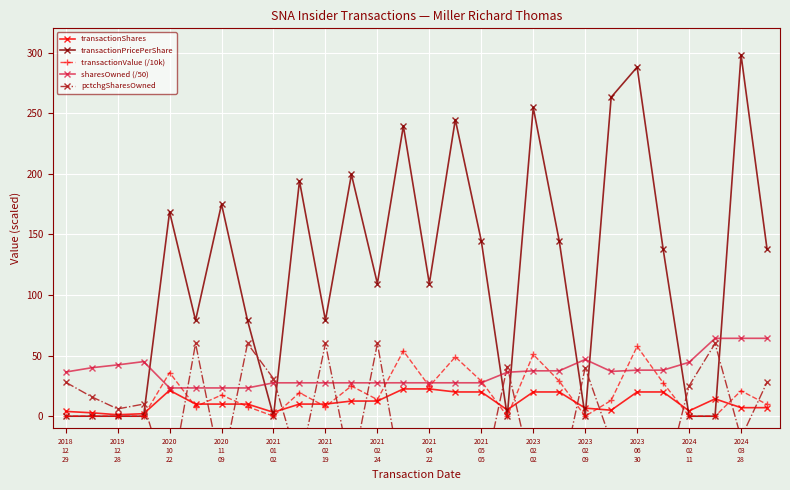

Reading left to right, what are all the values shown in this chart?

transactionShares: 4.0	2.8	1.2	2.1	21.4	10.0	10.0	10.0	3.2	10.0	10.0	12.5	12.5	22.5	22.5	20.0	20.0	5.2	20.0	20.0	6.7	5.0	20.0	20.0	4.4	14.3	7.0	7.0
transactionPricePerShare: 0.0	0.0	0.0	0.0	168.5	79.0	174.9	79.0	0.0	194.0	79.0	199.4	109.4	239.4	109.4	244.7	144.7	0.0	254.7	144.7	0.0	263.2	288.0	138.0	0.0	0.0	298.2	138.0
transactionValue (/10k): 0.0	0.0	0.0	0.0	36.0	7.9	17.5	7.9	0.0	19.4	7.9	24.9	13.7	53.9	24.6	48.9	28.9	0.0	50.9	28.9	0.0	13.0	57.6	27.6	0.0	0.0	21.0	9.7
sharesOwned (/50): 36.4	40.0	42.3	45.0	23.3	23.3	23.3	23.3	27.5	27.5	27.5	27.5	27.5	27.6	27.6	27.6	27.6	36.3	37.4	37.4	46.8	36.9	38.0	38.0	44.5	64.2	64.3	64.3
pctchgSharesOwned: 28.0	16.0	6.0	10.0	-60.0	60.0	-46.0	60.0	31.0	-42.0	60.0	-48.0	60.0	-60.0	-60.0	-59.0	-60.0	41.0	-52.0	-60.0	40.0	-21.0	-51.0	-60.0	25.0	60.0	-18.0	28.0